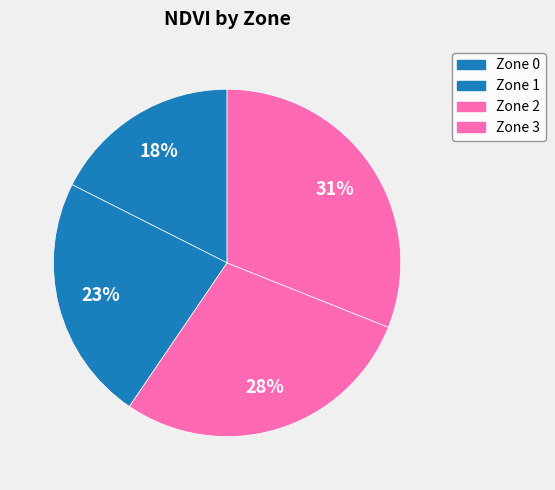

Which category has the smallest portion of the pie?

Zone 1